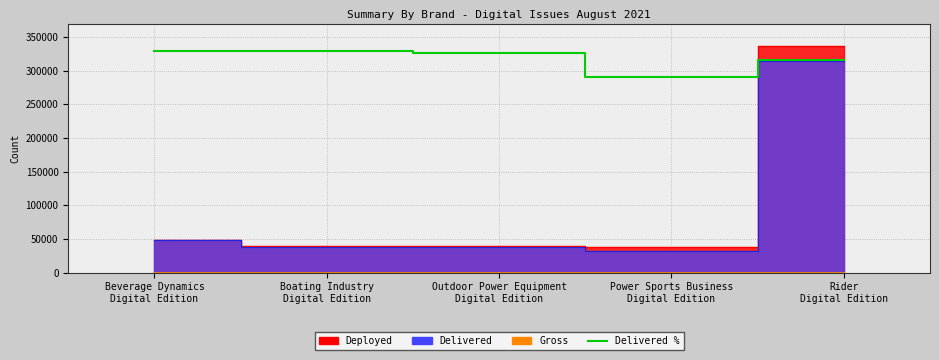

Is it true that the value at Beverage Dynamics
Digital Edition is 470417.8?

False